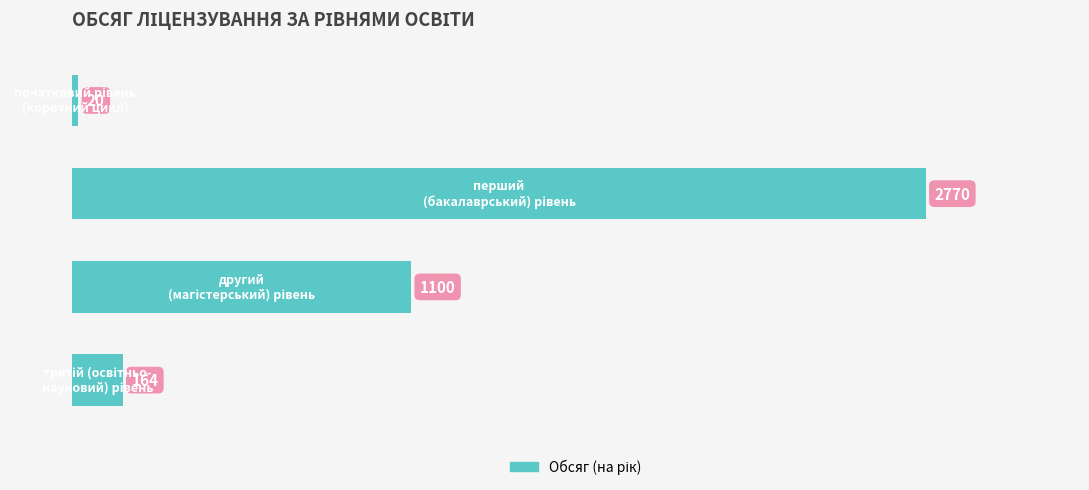

What is the maximum value shown in the chart?

2770